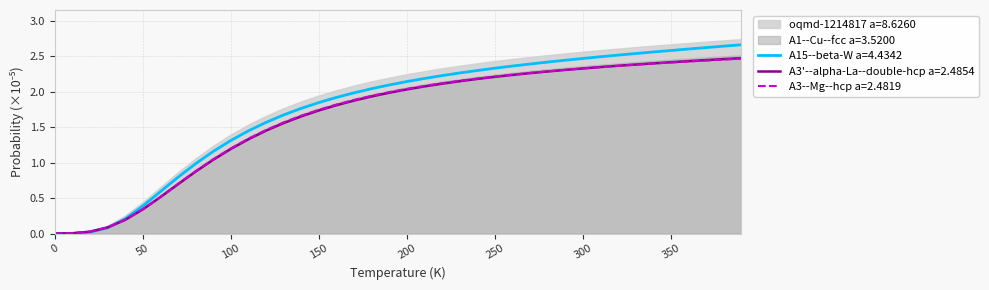

True or false: A1--Cu--fcc a=3.5200 and A15--beta-W a=4.4342 intersect in this chart.

True